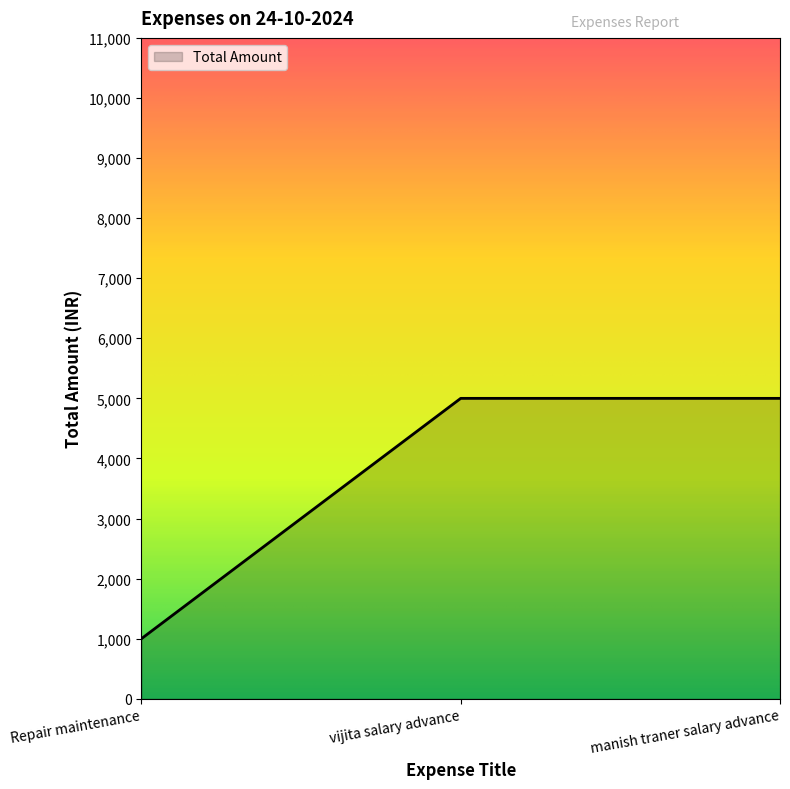

Reading left to right, extract all data points from this chart.

Repair maintenance=1000	vijita salary advance=5000	manish traner salary advance=5000